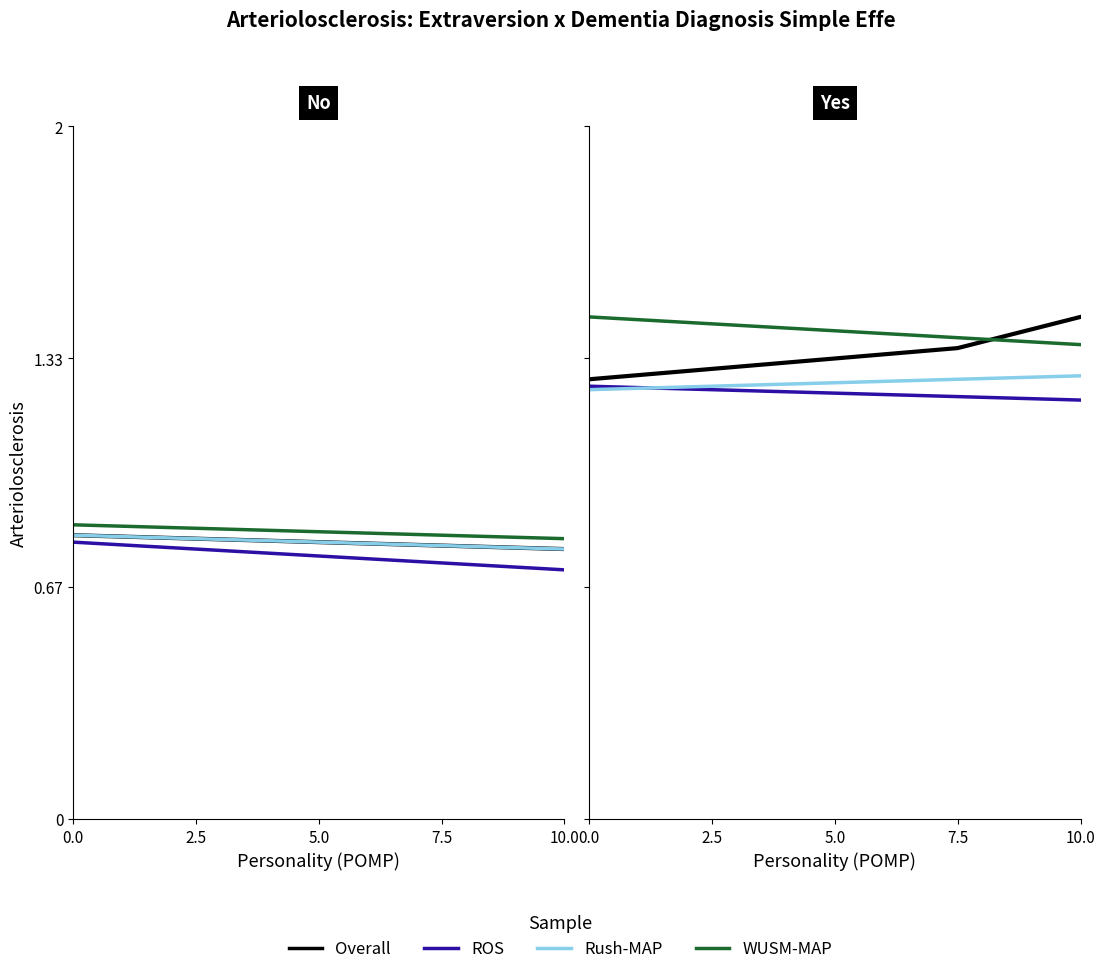

True or false: WUSM-MAP has a value of 2.4 at 2.5.

False